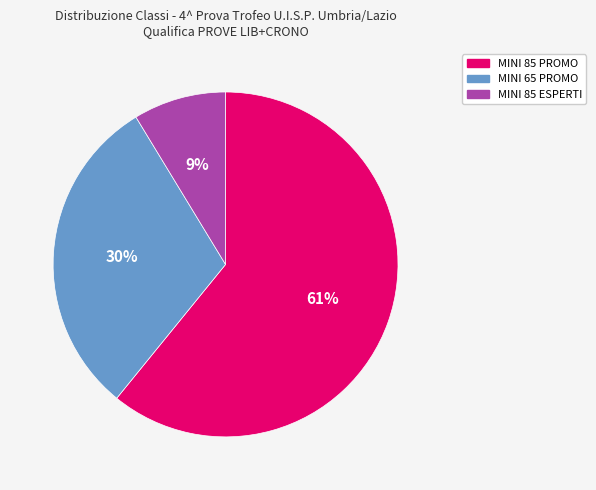

Count the number of slices in the pie.

3